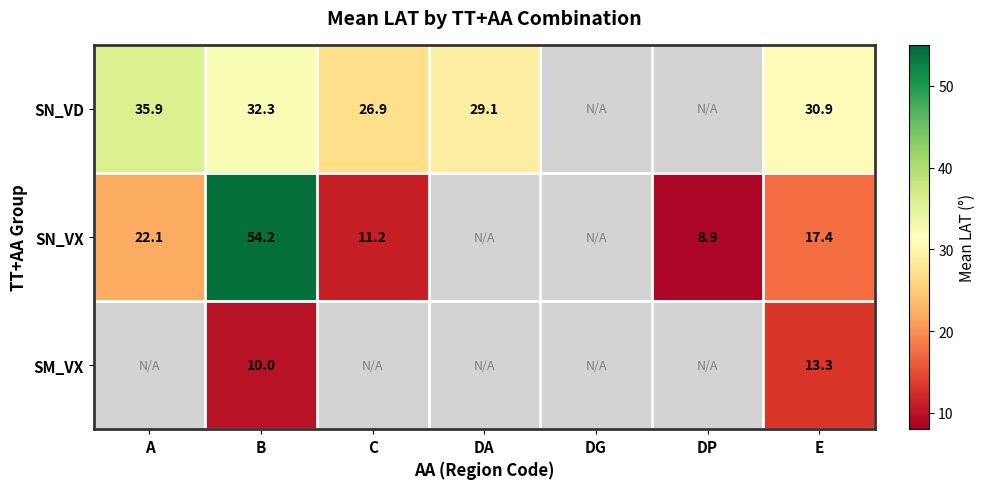

How many data points does each series have?

7